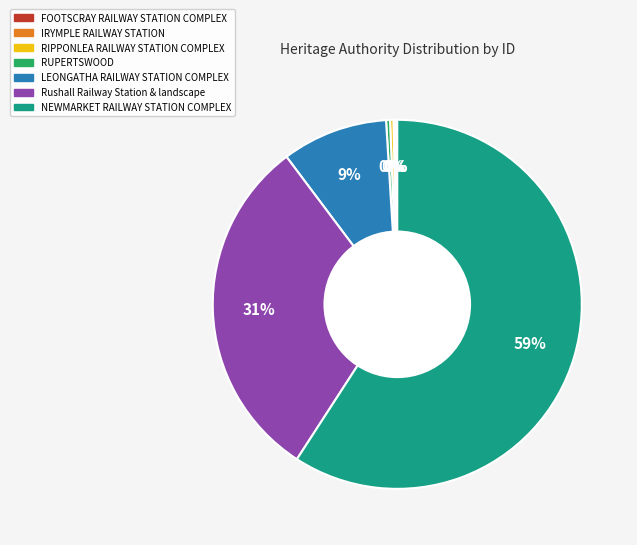

Between RIPPONLEA RAILWAY STATION COMPLEX and NEWMARKET RAILWAY STATION COMPLEX, which is larger?

NEWMARKET RAILWAY STATION COMPLEX